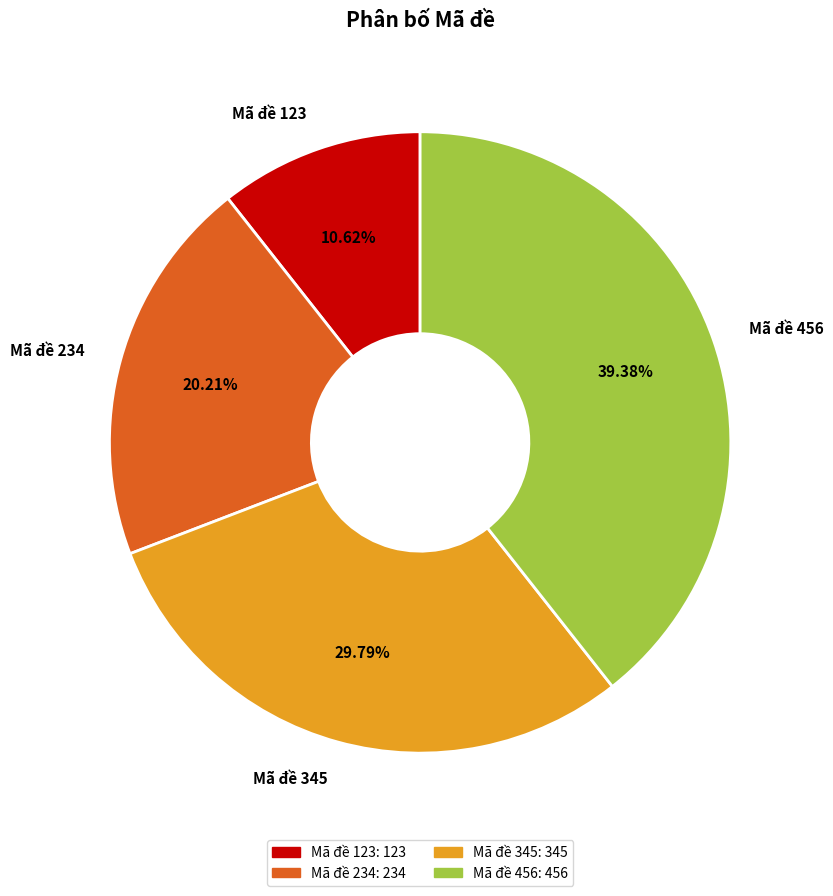

Does any single category account for the majority?

No